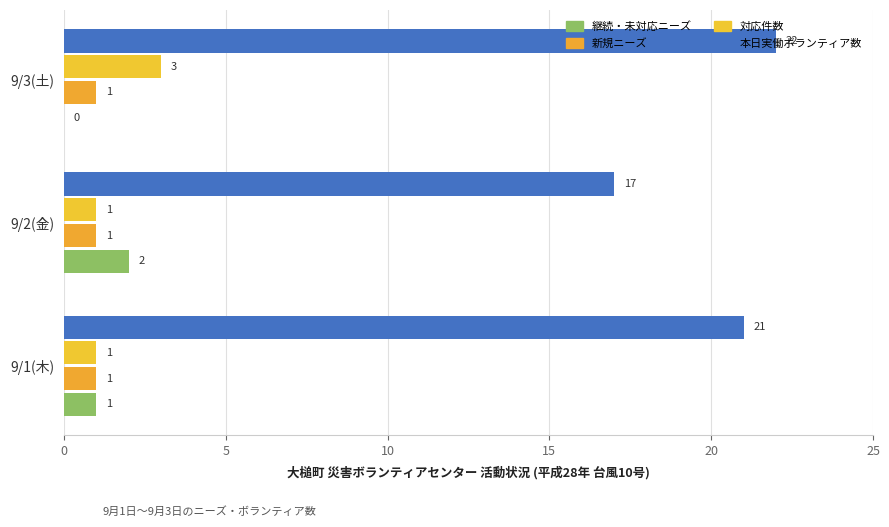

How many series are shown in this chart?

4